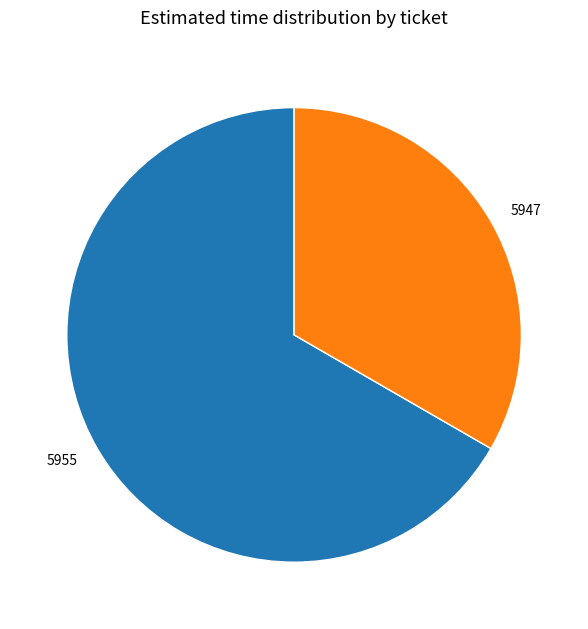

The 5947 slice represents 33% of the pie. True or false?

True